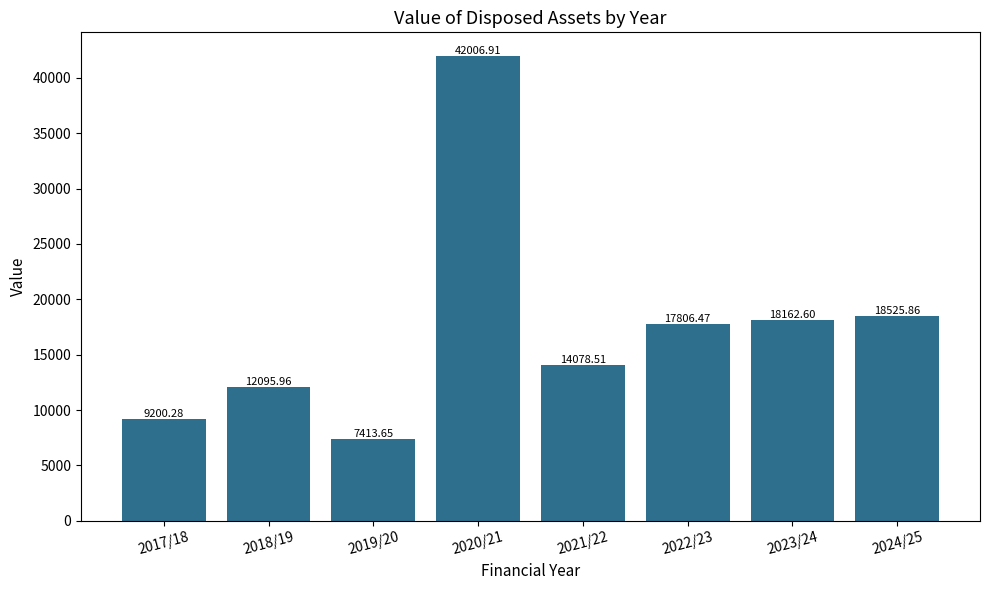

At which label does the data first exceed 17806?

2020/21